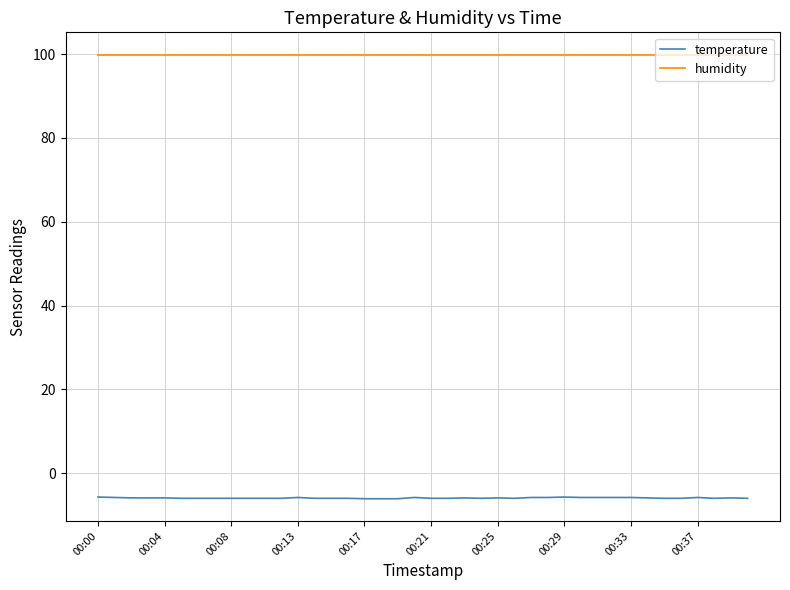

Which series has the largest total across all categories?

humidity